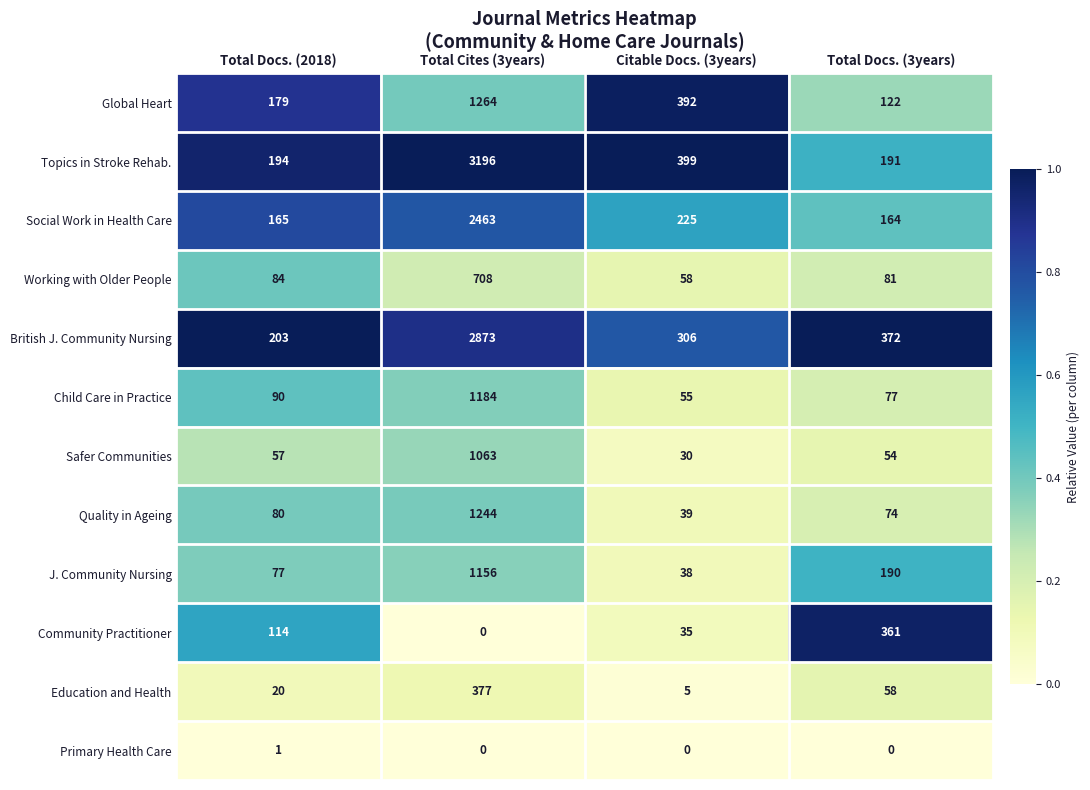

Where does the J. Community Nursing series first go above 190?

Total Cites (3years)